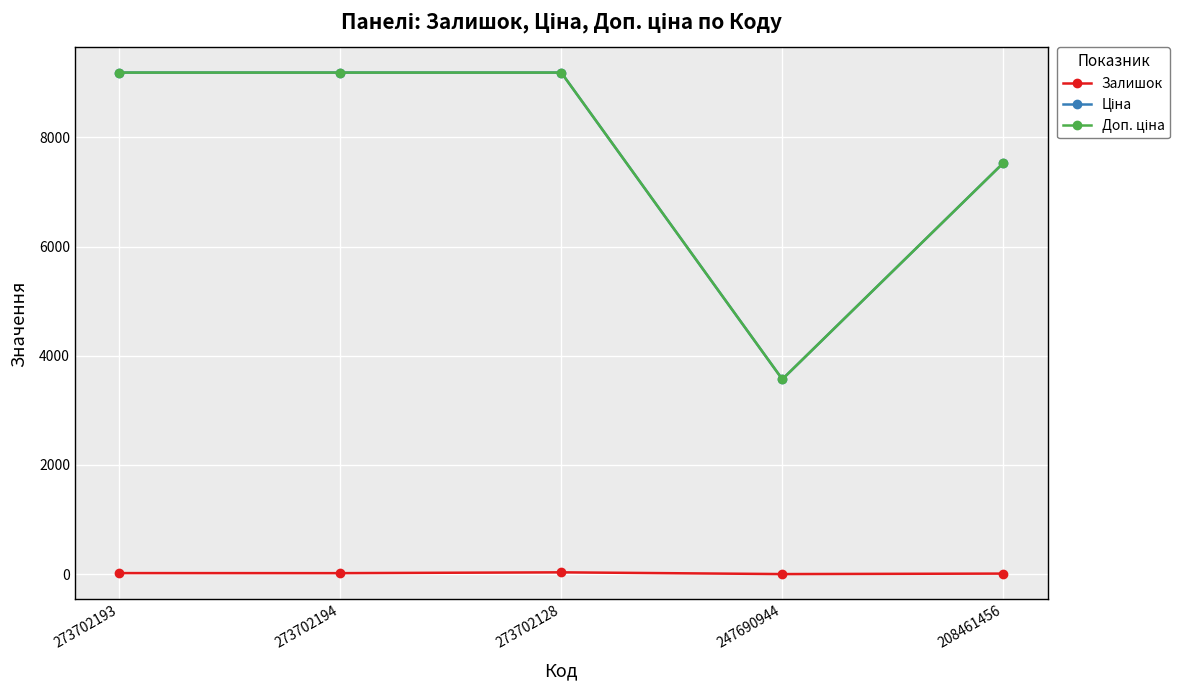

List the series in order of their peak value, highest first.

Ціна, Доп. ціна, Залишок